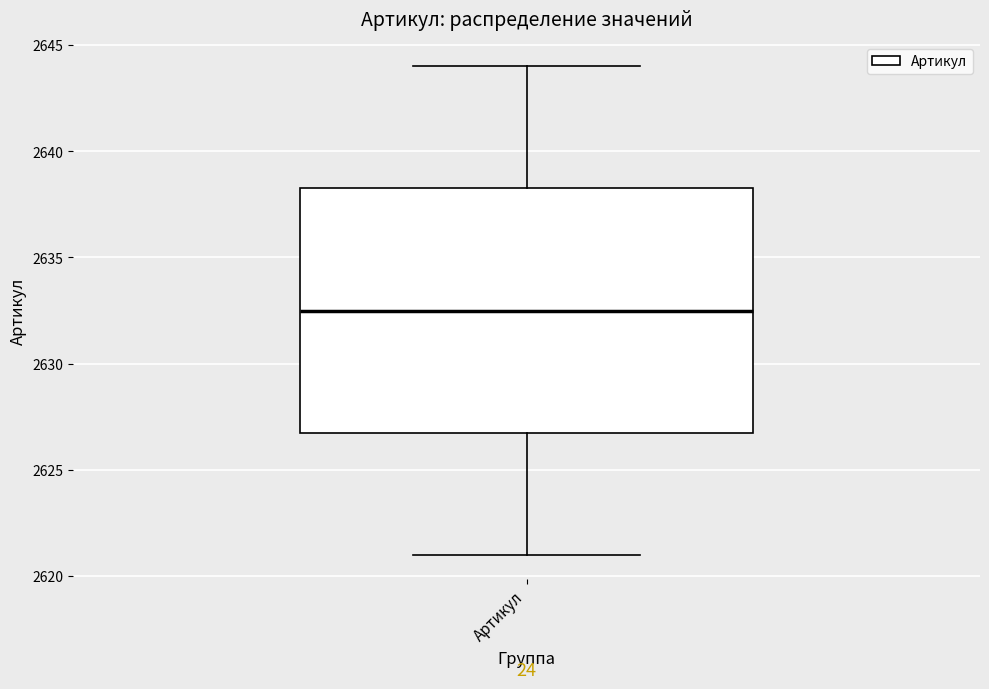

Where is the upper edge of the box for Артикул on the y-axis? The values are not printed on the chart, so give them approximately, as read against the axis.

2638.5